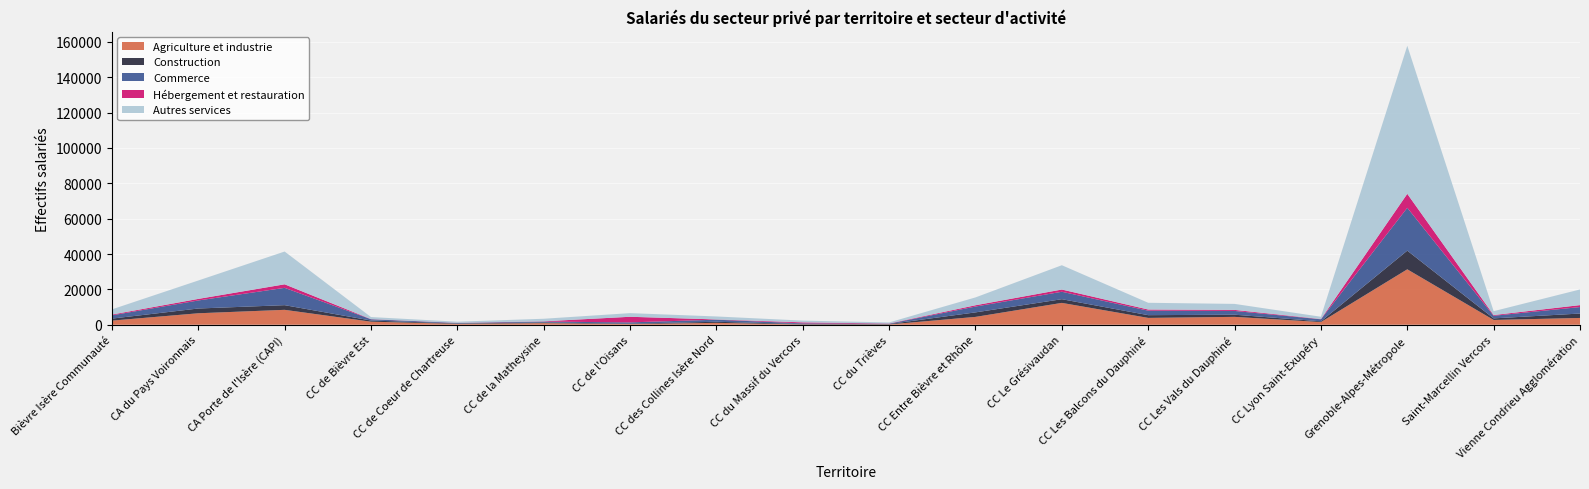

Reading left to right, list all the values displayed in this chart.

Agriculture et industrie: Bièvre Isère Communauté=2325	CA du Pays Voironnais=6486	CA Porte de l'Isère (CAPI)=8429	CC de Bièvre Est=1722	CC de Coeur de Chartreuse=494	CC de la Matheysine=915	CC de l'Oisans=375	CC des Collines Isère Nord=1065	CC du Massif du Vercors=150	CC du Trièves=168	CC Entre Bièvre et Rhône=4432	CC Le Grésivaudan=12360	CC Les Balcons du Dauphiné=3864	CC Les Vals du Dauphiné=4448	CC Lyon Saint-Exupéry=1508	Grenoble-Alpes-Métropole=31350	Saint-Marcellin Vercors=2701	Vienne Condrieu Agglomération=3835
Construction: Bièvre Isère Communauté=1141	CA du Pays Voironnais=2692	CA Porte de l'Isère (CAPI)=2642	CC de Bièvre Est=666	CC de Coeur de Chartreuse=222	CC de la Matheysine=365	CC de l'Oisans=257	CC des Collines Isère Nord=615	CC du Massif du Vercors=241	CC du Trièves=224	CC Entre Bièvre et Rhône=2556	CC Le Grésivaudan=2088	CC Les Balcons du Dauphiné=1551	CC Les Vals du Dauphiné=1226	CC Lyon Saint-Exupéry=421	Grenoble-Alpes-Métropole=10566	Saint-Marcellin Vercors=893	Vienne Condrieu Agglomération=2502
Commerce: Bièvre Isère Communauté=1855	CA du Pays Voironnais=4547	CA Porte de l'Isère (CAPI)=9798	CC de Bièvre Est=711	CC de Coeur de Chartreuse=284	CC de la Matheysine=489	CC de l'Oisans=702	CC des Collines Isère Nord=1173	CC du Massif du Vercors=375	CC du Trièves=178	CC Entre Bièvre et Rhône=3296	CC Le Grésivaudan=4207	CC Les Balcons du Dauphiné=2538	CC Les Vals du Dauphiné=2130	CC Lyon Saint-Exupéry=1145	Grenoble-Alpes-Métropole=24245	Saint-Marcellin Vercors=1479	Vienne Condrieu Agglomération=3666
Hébergement et restauration: Bièvre Isère Communauté=432	CA du Pays Voironnais=889	CA Porte de l'Isère (CAPI)=2003	CC de Bièvre Est=96	CC de Coeur de Chartreuse=83	CC de la Matheysine=158	CC de l'Oisans=3169	CC des Collines Isère Nord=136	CC du Massif du Vercors=565	CC du Trièves=147	CC Entre Bièvre et Rhône=739	CC Le Grésivaudan=1261	CC Les Balcons du Dauphiné=653	CC Les Vals du Dauphiné=590	CC Lyon Saint-Exupéry=143	Grenoble-Alpes-Métropole=7910	Saint-Marcellin Vercors=400	Vienne Condrieu Agglomération=1094
Autres services: Bièvre Isère Communauté=2930	CA du Pays Voironnais=10411	CA Porte de l'Isère (CAPI)=18549	CC de Bièvre Est=1148	CC de Coeur de Chartreuse=636	CC de la Matheysine=1457	CC de l'Oisans=2060	CC des Collines Isère Nord=1693	CC du Massif du Vercors=1006	CC du Trièves=585	CC Entre Bièvre et Rhône=4436	CC Le Grésivaudan=13755	CC Les Balcons du Dauphiné=3814	CC Les Vals du Dauphiné=3395	CC Lyon Saint-Exupéry=1300	Grenoble-Alpes-Métropole=83764	Saint-Marcellin Vercors=2199	Vienne Condrieu Agglomération=8859